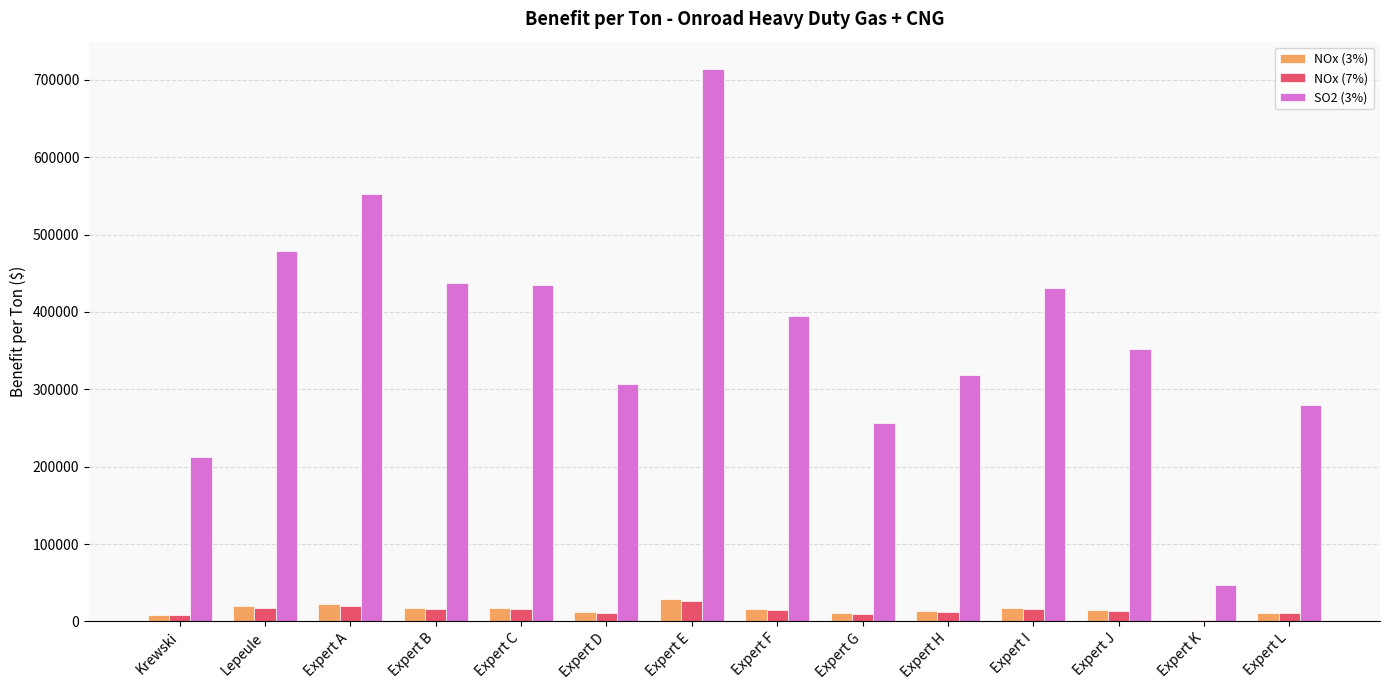

Between Expert B and Expert J, which series saw the biggest shift?

SO2 (3%)